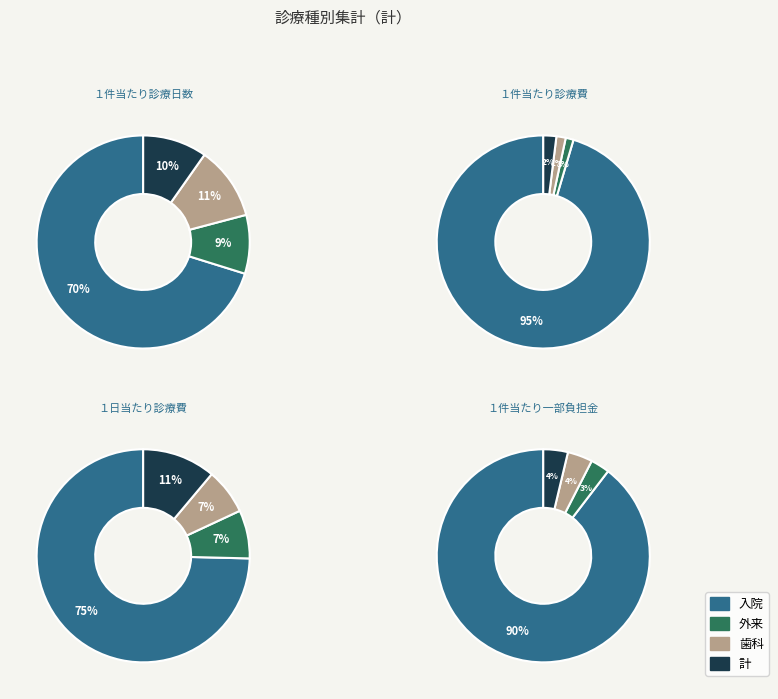

Combined, do 歯科 and 入院 account for over 50%?

Yes